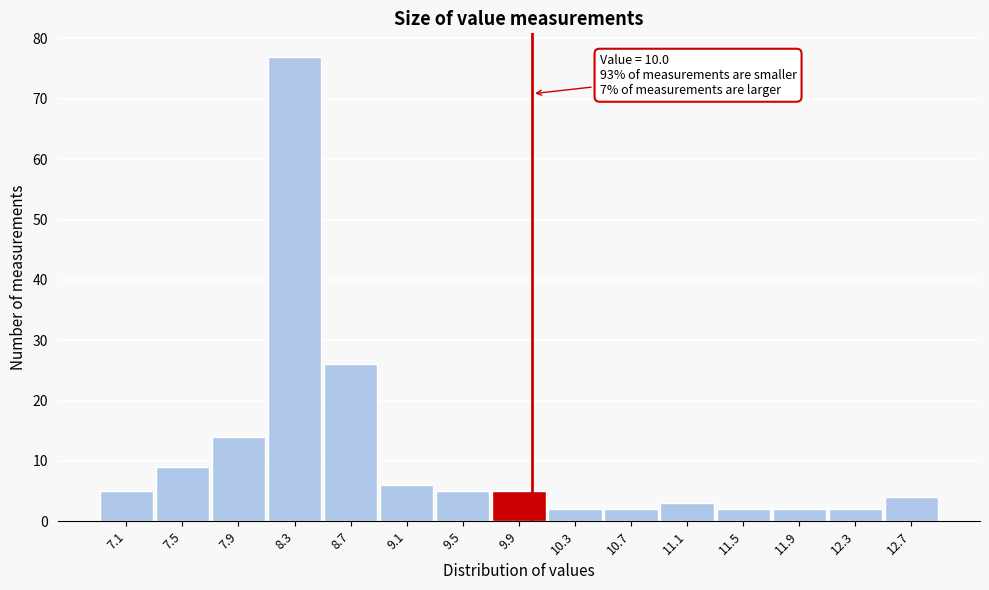

Over which range of the x-axis is the bar tallest?

8.10 to 8.50